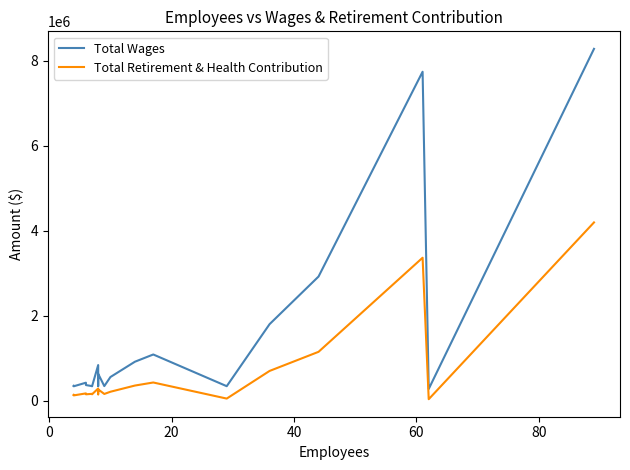

What is the sum of all Total Wages values?

28592118